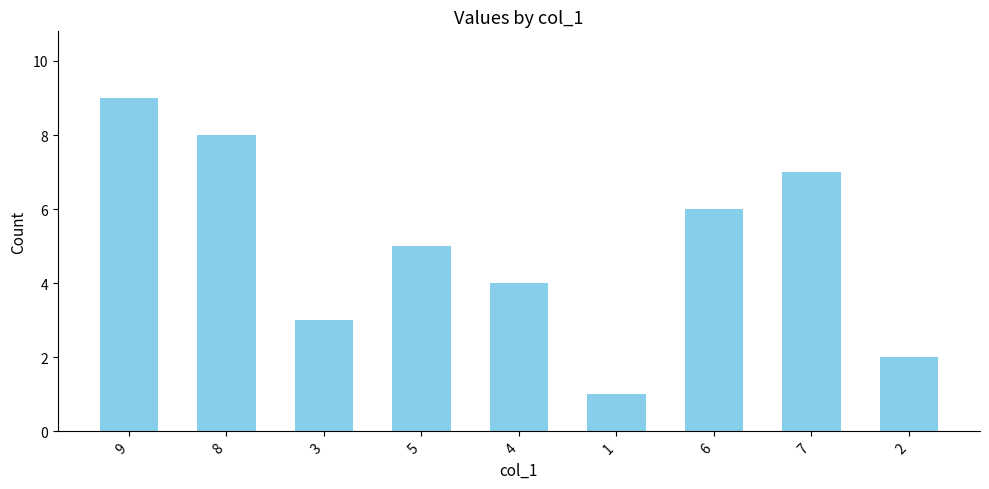

What is the approximate value at 5?

5